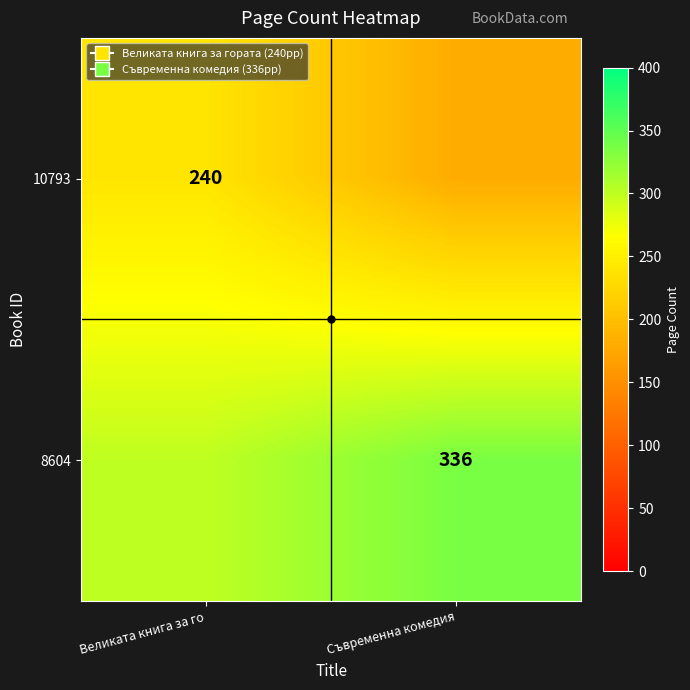

At which category does the chart reach its minimum across all series?

Съвременна комедия